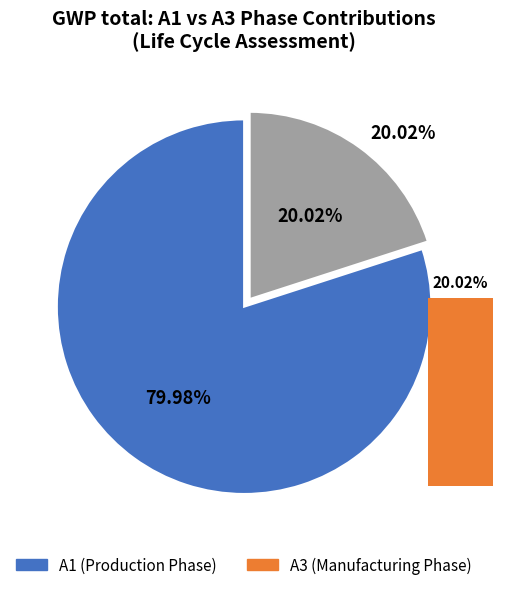

Is there a majority slice in this chart?

Yes